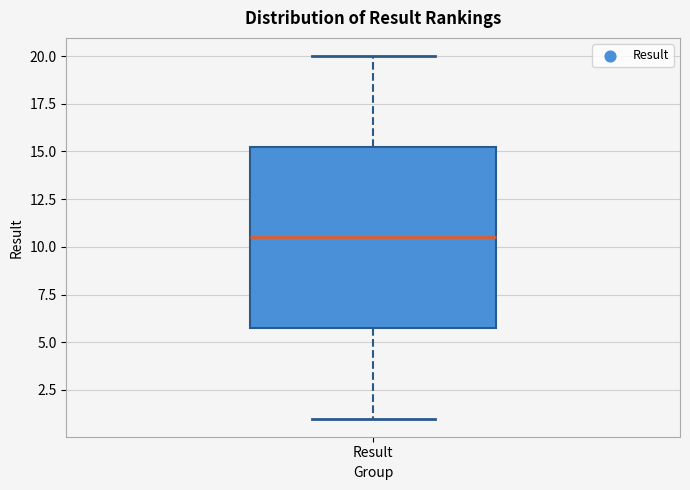

Where does the upper whisker of the box for Result end on the y-axis? The values are not printed on the chart, so give them approximately, as read against the axis.

20.0